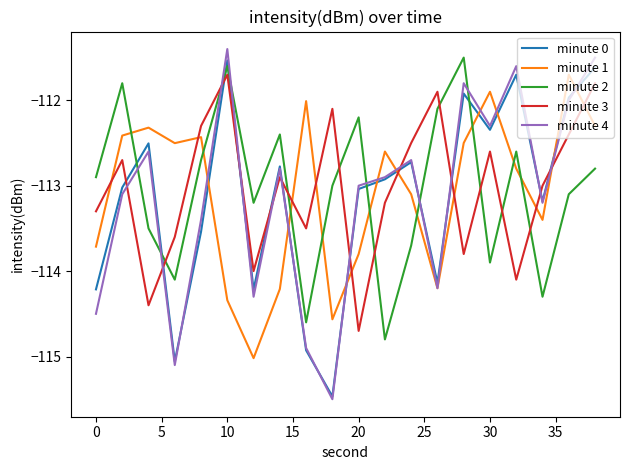

Which series has the widest spread of values?

minute 4